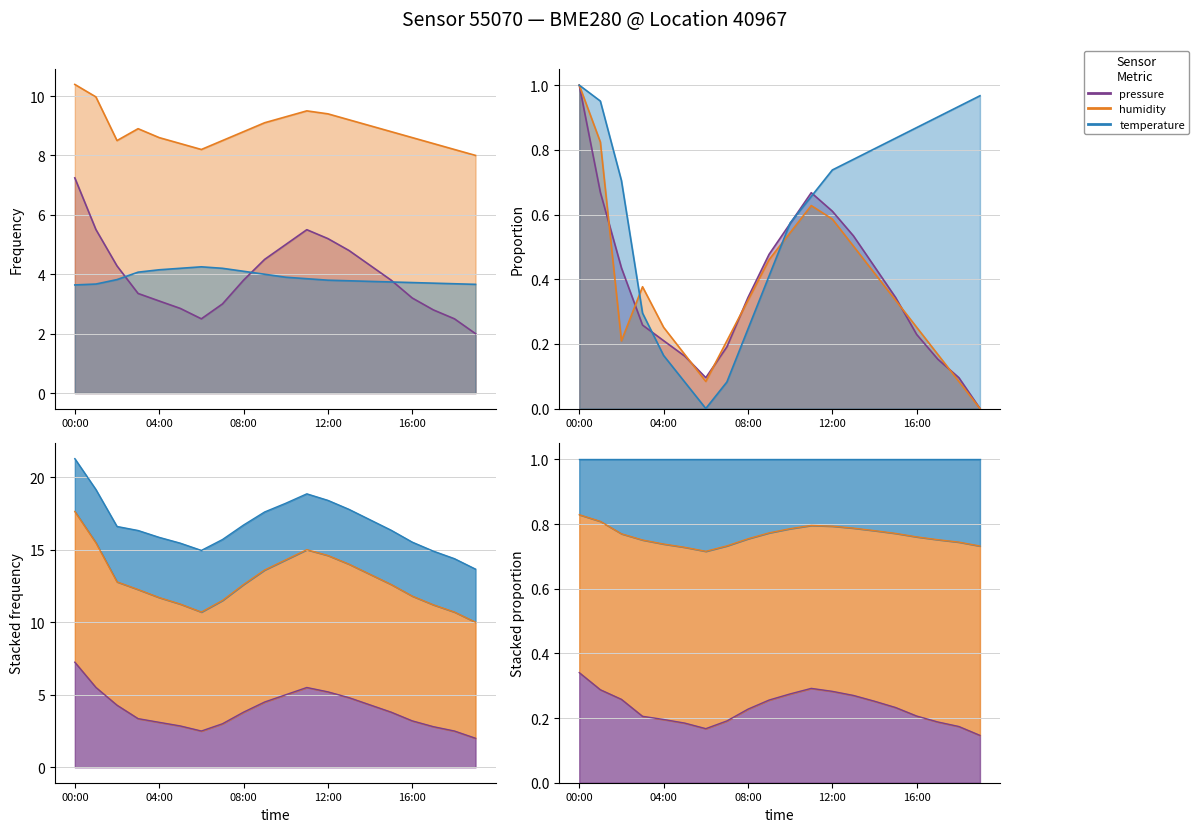

Which series changed the most between 06:00 and 16:00?

pressure